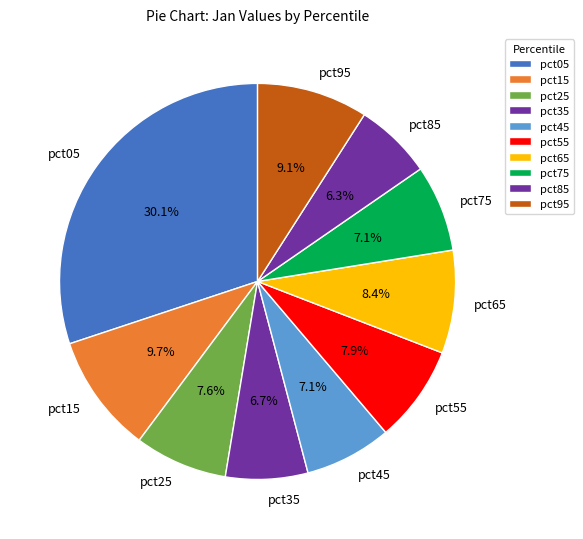

Is there a majority slice in this chart?

No